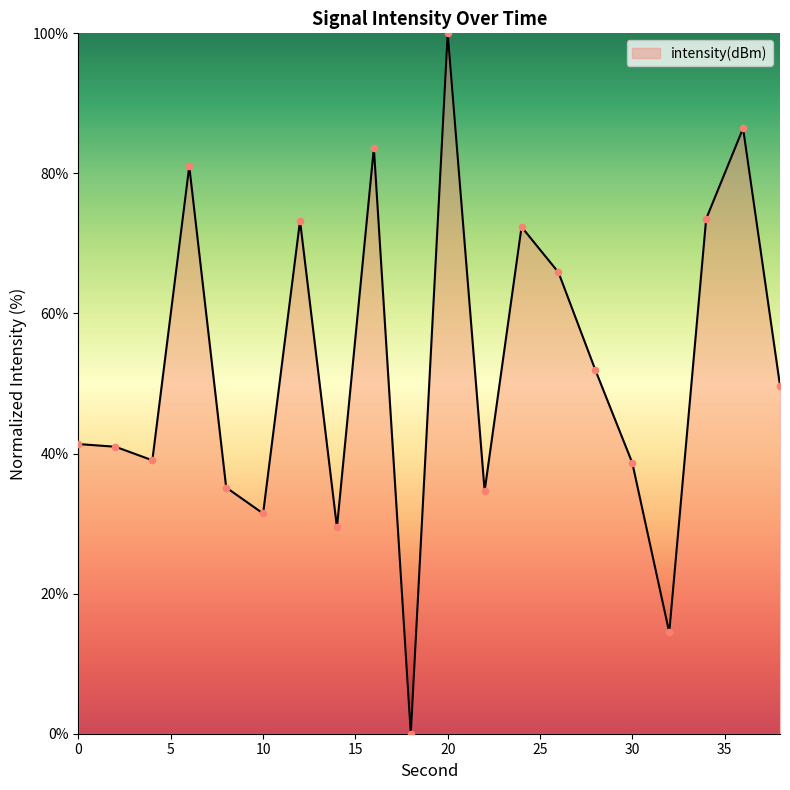

What is the maximum value shown in the chart?

100.0